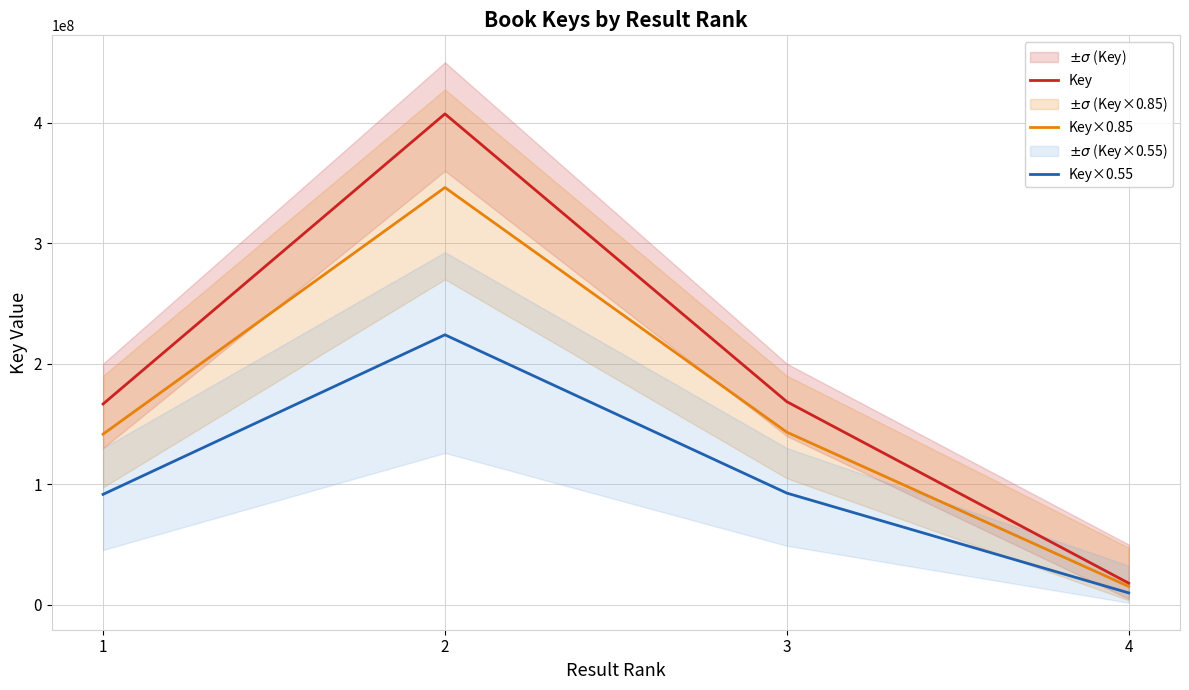

Between 4 and 2, which is larger?

2